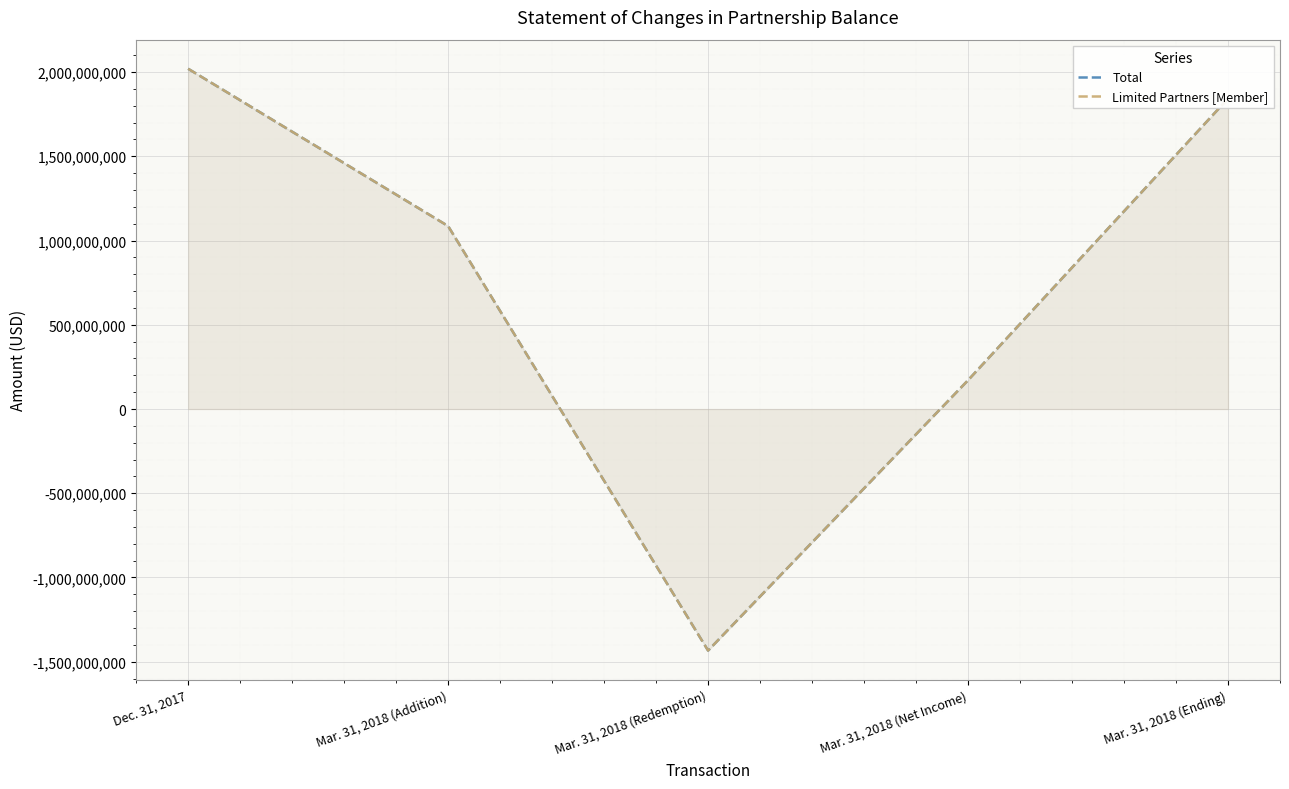

What is the total value across all series at Mar. 31, 2018 (Net Income)?

341795748